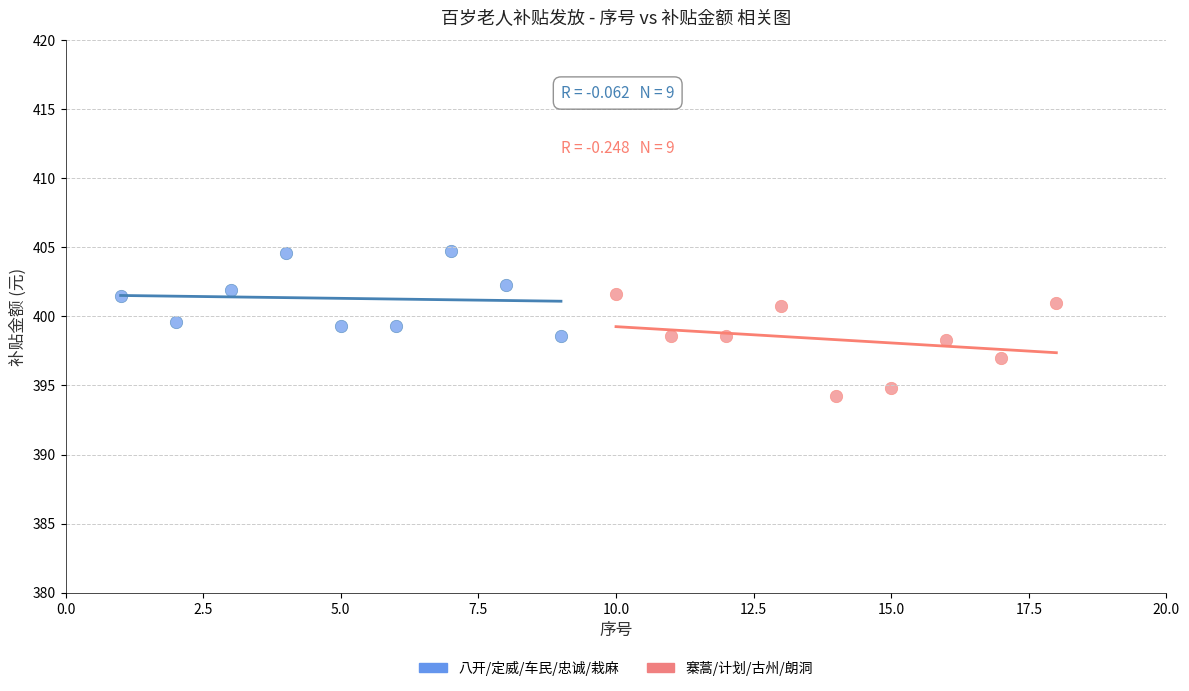

What are all the series names shown in the legend?

八开/定威/车民/忠诚/栽麻, 寨蒿/计划/古州/朗洞